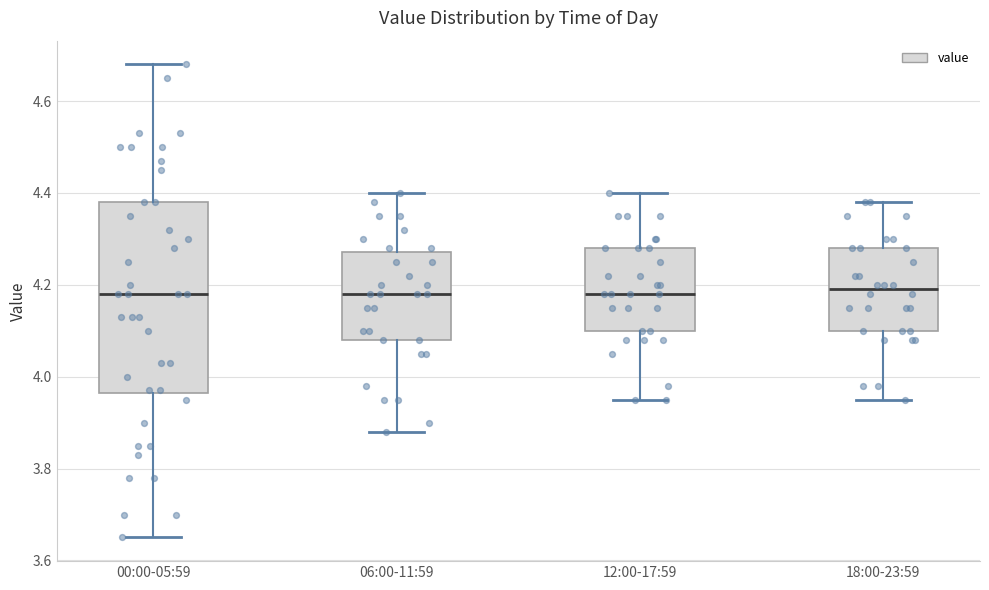

Reading left to right, read every box against the y-axis: the position of its median line, the range the box covers, and the ends of its whiskers. The values are not printed on the chart, so give them approximately, as read against the axis.

00:00-05:59: median 4.18, box 3.96 to 4.38, whiskers 3.66 to 4.68
06:00-11:59: median 4.18, box 4.08 to 4.28, whiskers 3.88 to 4.40
12:00-17:59: median 4.18, box 4.10 to 4.28, whiskers 3.96 to 4.40
18:00-23:59: median 4.20, box 4.10 to 4.28, whiskers 3.96 to 4.38